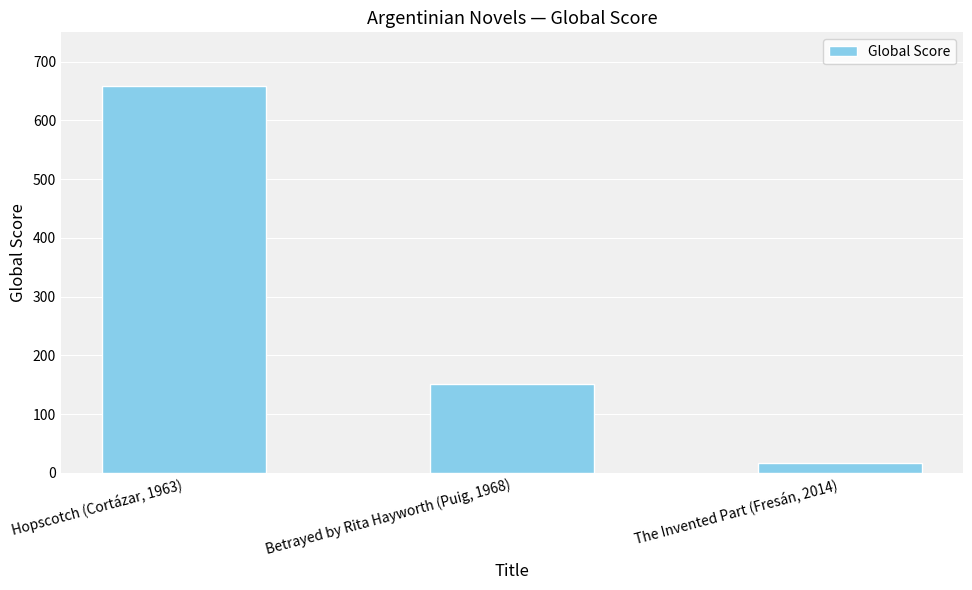

Which category has the lowest value across all series?

The Invented Part (Fresán, 2014)